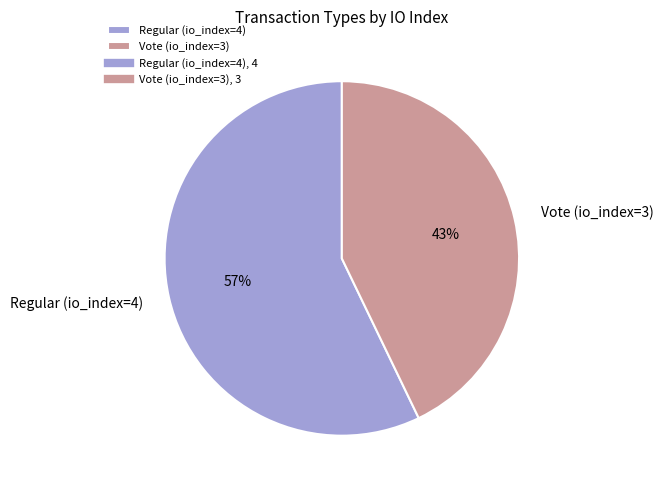

The Regular (io_index=4) slice represents 44% of the pie. True or false?

False